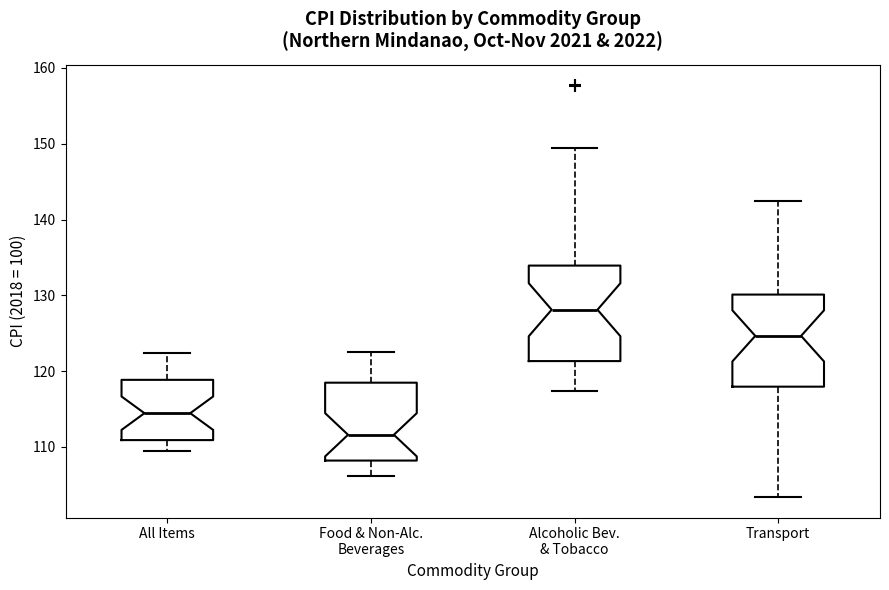

Which box has the lowest median line?

Food & Non-Alc. Beverages